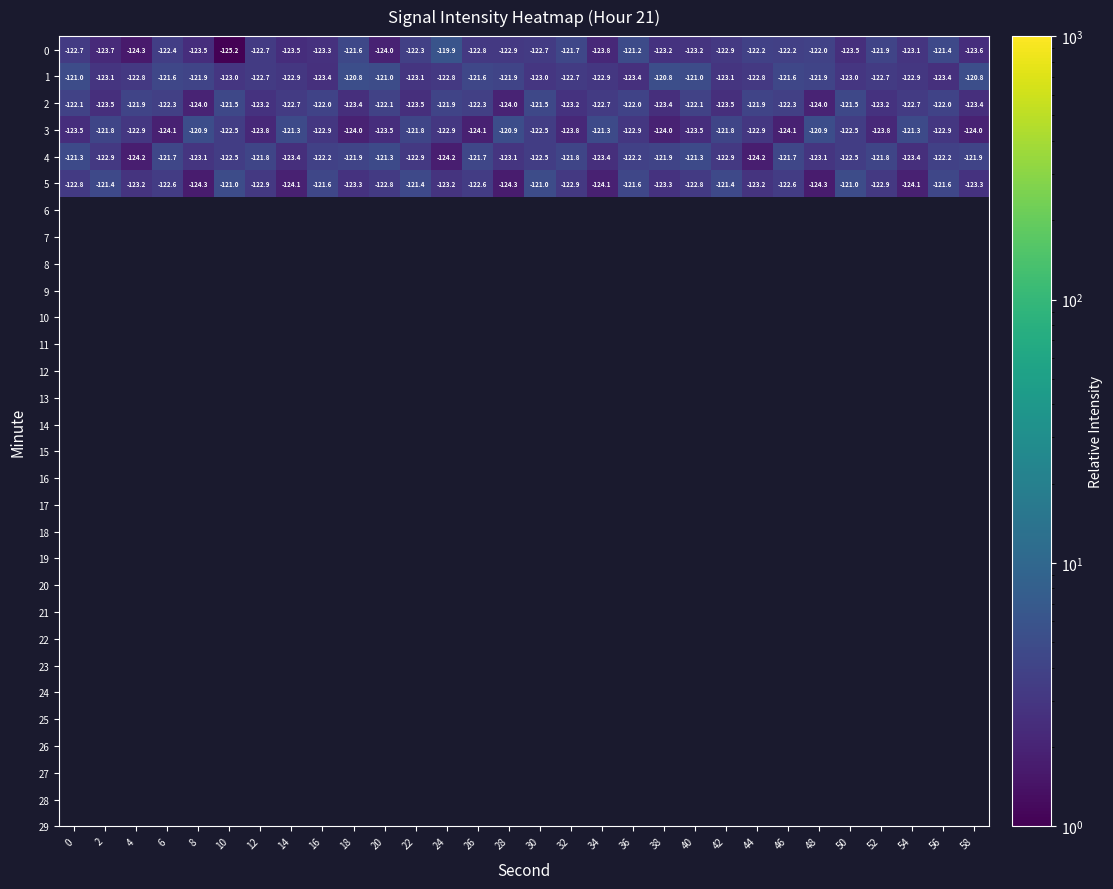

The value of 1 at 12 is -122.7. True or false?

True